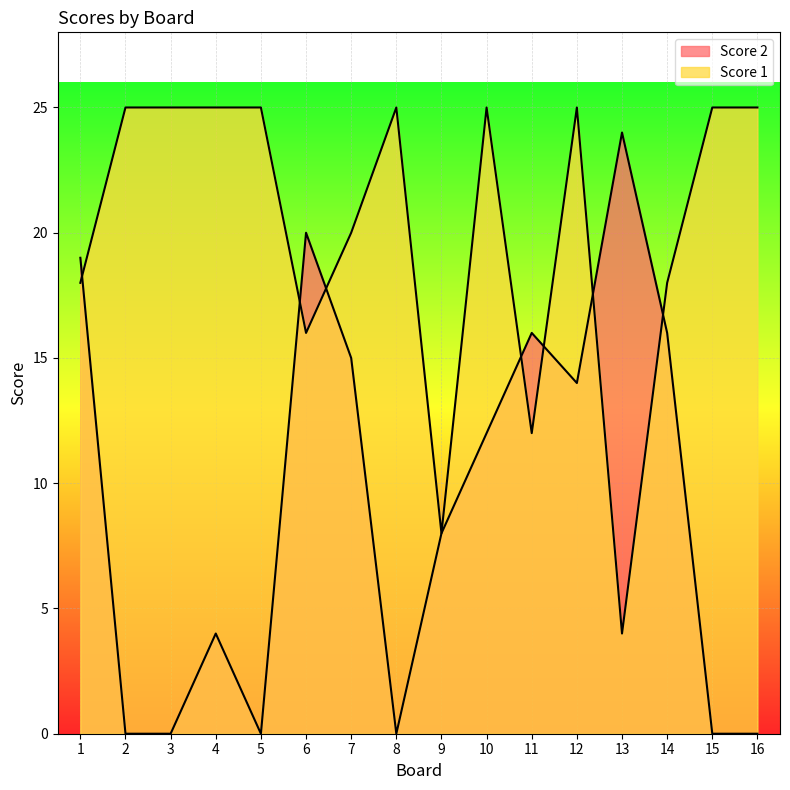

True or false: Score 1 has more than 2 interior local peaks.

True